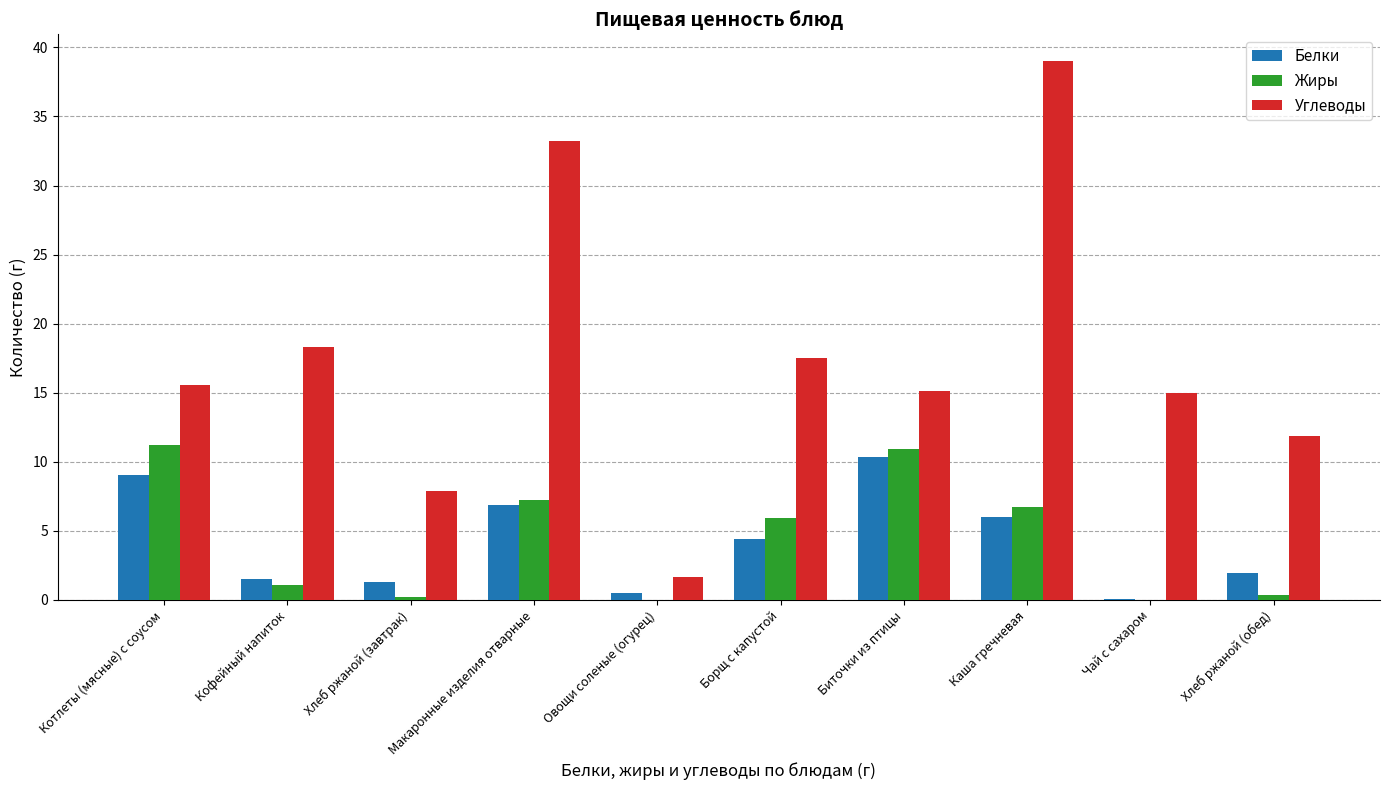

At which label does Жиры first exceed 5?

Котлеты (мясные) с соусом